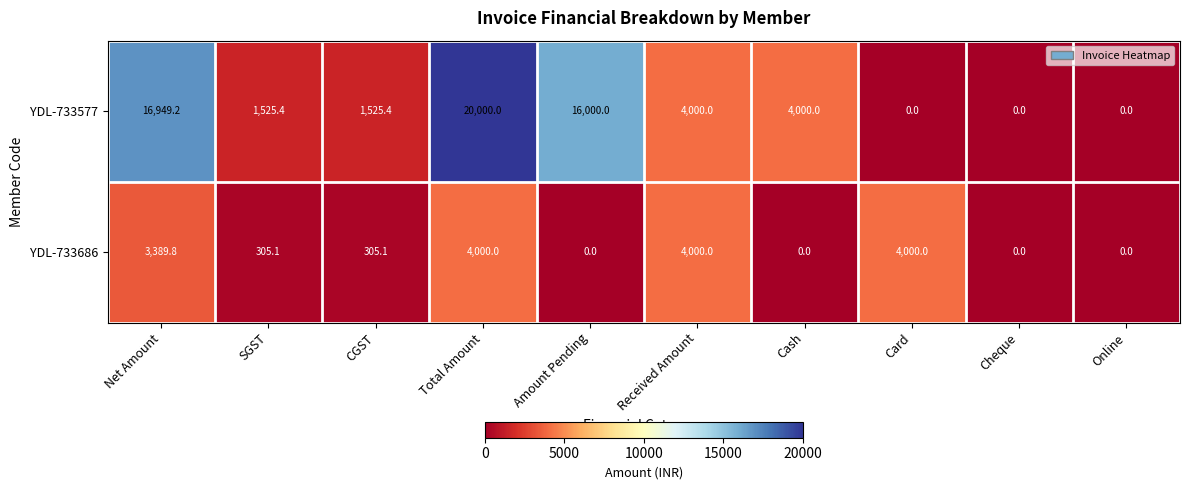

What is the greatest value displayed?

20000.0